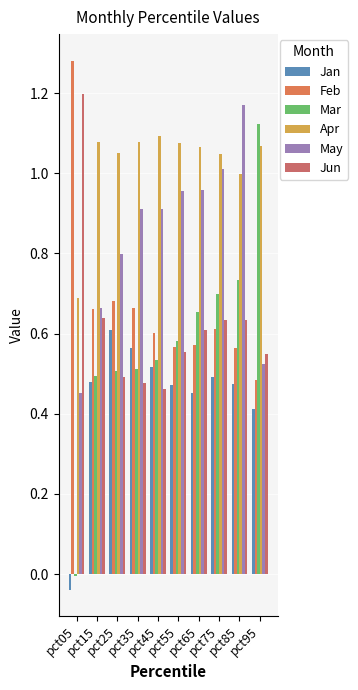

Reading left to right, list all the values displayed in this chart.

Jan: pct05=-0.0	pct15=0.5	pct25=0.6	pct35=0.6	pct45=0.5	pct55=0.5	pct65=0.5	pct75=0.5	pct85=0.5	pct95=0.4
Feb: pct05=1.3	pct15=0.7	pct25=0.7	pct35=0.7	pct45=0.6	pct55=0.6	pct65=0.6	pct75=0.6	pct85=0.6	pct95=0.5
Mar: pct05=-0.0	pct15=0.5	pct25=0.5	pct35=0.5	pct45=0.5	pct55=0.6	pct65=0.7	pct75=0.7	pct85=0.7	pct95=1.1
Apr: pct05=0.7	pct15=1.1	pct25=1.1	pct35=1.1	pct45=1.1	pct55=1.1	pct65=1.1	pct75=1.0	pct85=1.0	pct95=1.1
May: pct05=0.5	pct15=0.7	pct25=0.8	pct35=0.9	pct45=0.9	pct55=1.0	pct65=1.0	pct75=1.0	pct85=1.2	pct95=0.5
Jun: pct05=1.2	pct15=0.6	pct25=0.5	pct35=0.5	pct45=0.5	pct55=0.6	pct65=0.6	pct75=0.6	pct85=0.6	pct95=0.5